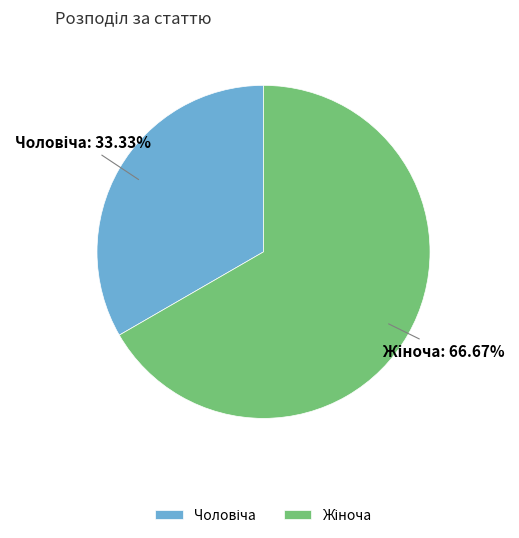

Is there any slice that represents more than half of the pie?

Yes